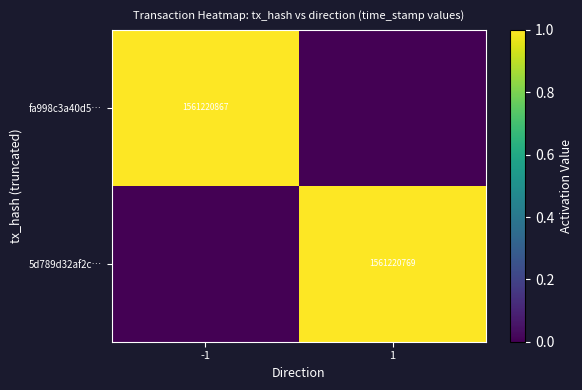

True or false: 5d789d32af2c… has a value of 513751237 at 1.

False